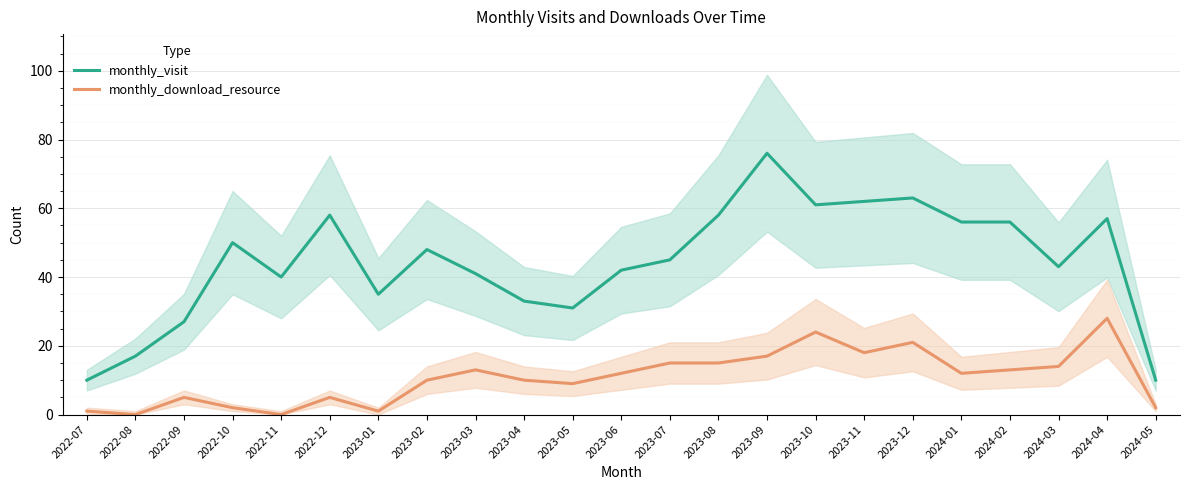

Reading left to right, extract all data points from this chart.

monthly_visit: 10	17	27	50	40	58	35	48	41	33	31	42	45	58	76	61	62	63	56	56	43	57	10
monthly_download_resource: 1	0	5	2	0	5	1	10	13	10	9	12	15	15	17	24	18	21	12	13	14	28	2